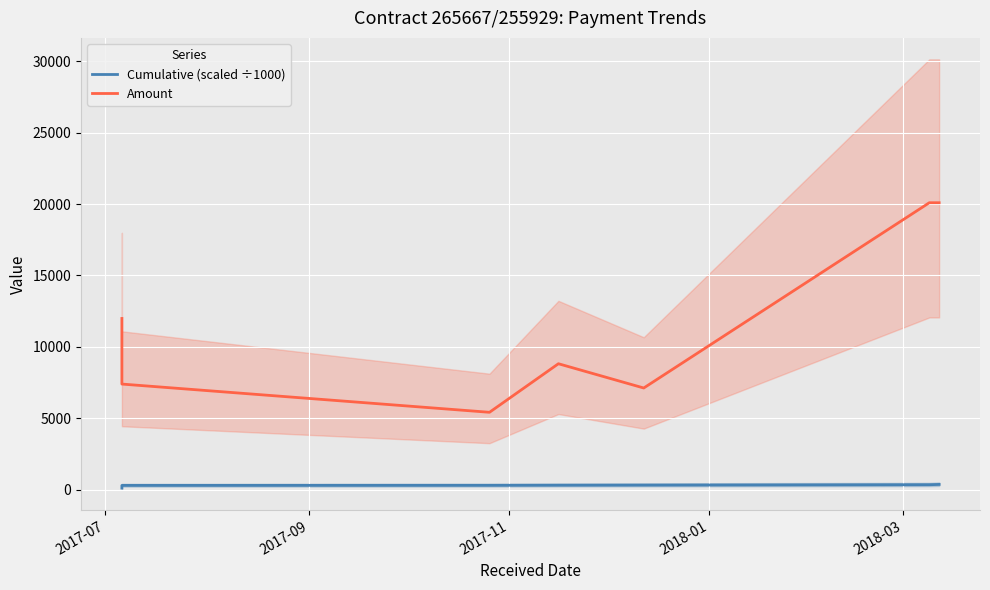

How many distinct data groups are displayed?

2